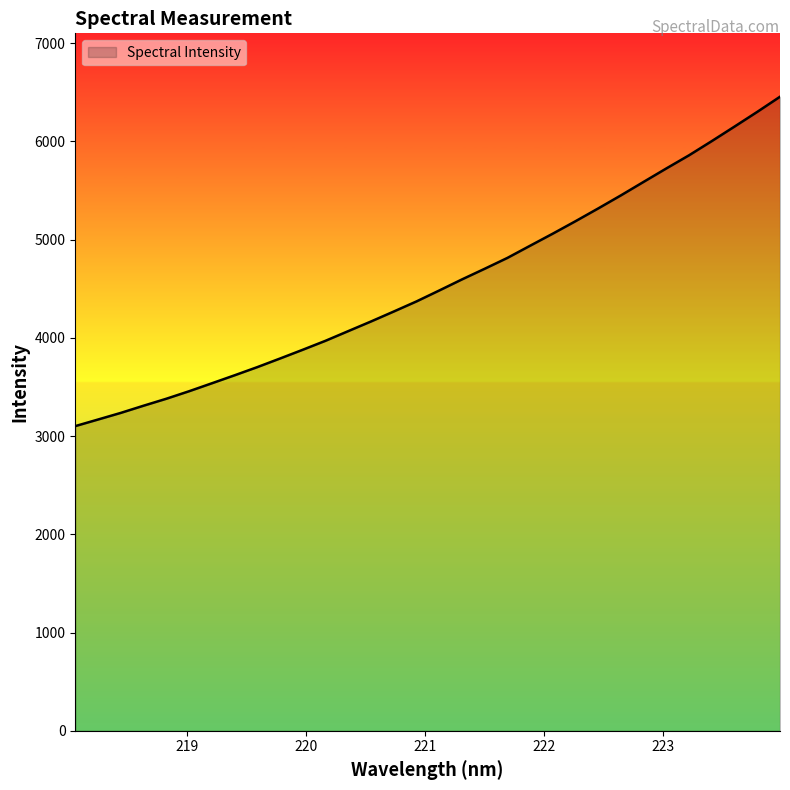

Does the chart display data point markers on the line(s)?

No